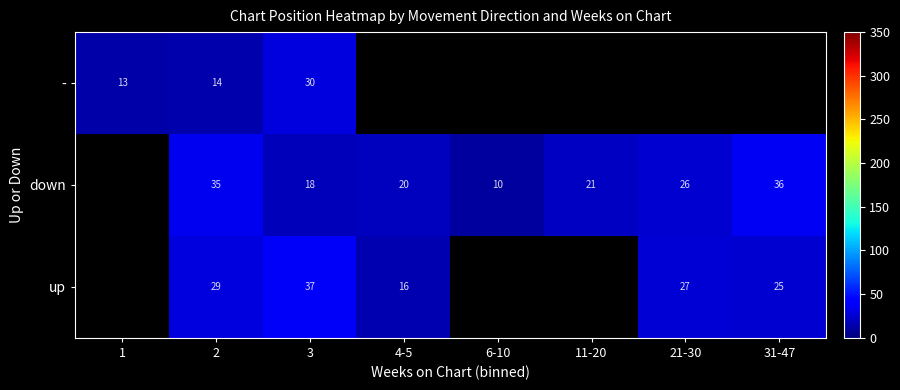

Which series changed the most between 2 and 3?

down